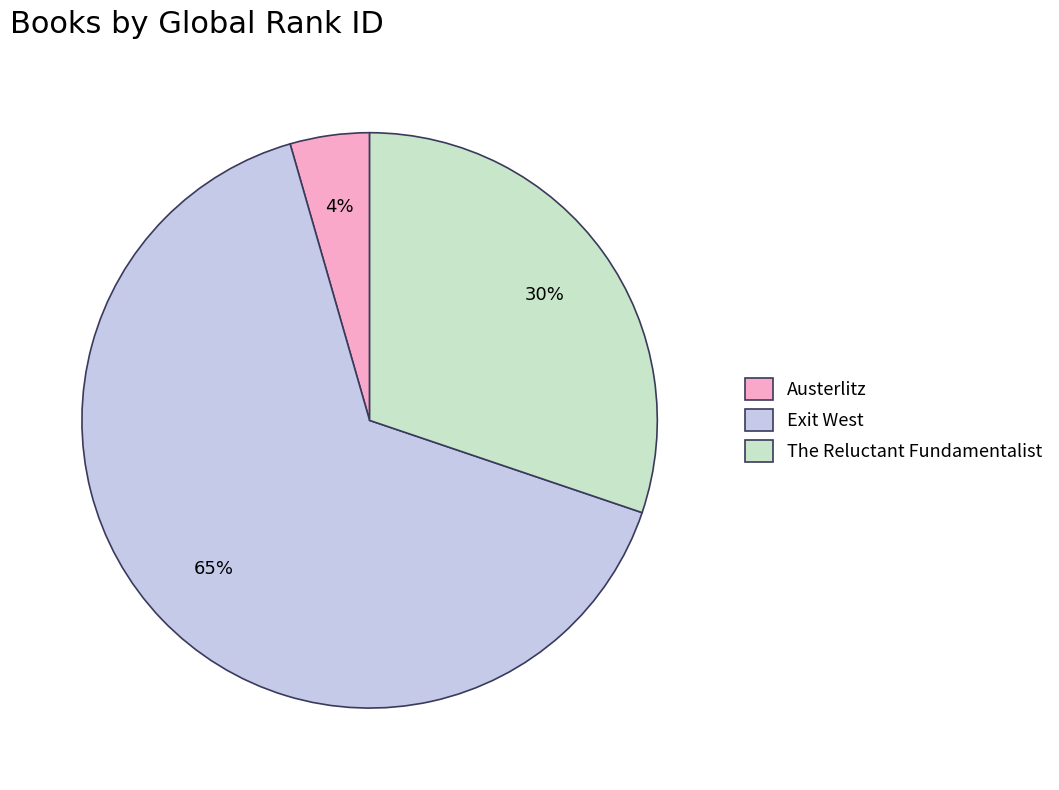

To the nearest percent, what is the difference between the Austerlitz and The Reluctant Fundamentalist slice percentages?

26%